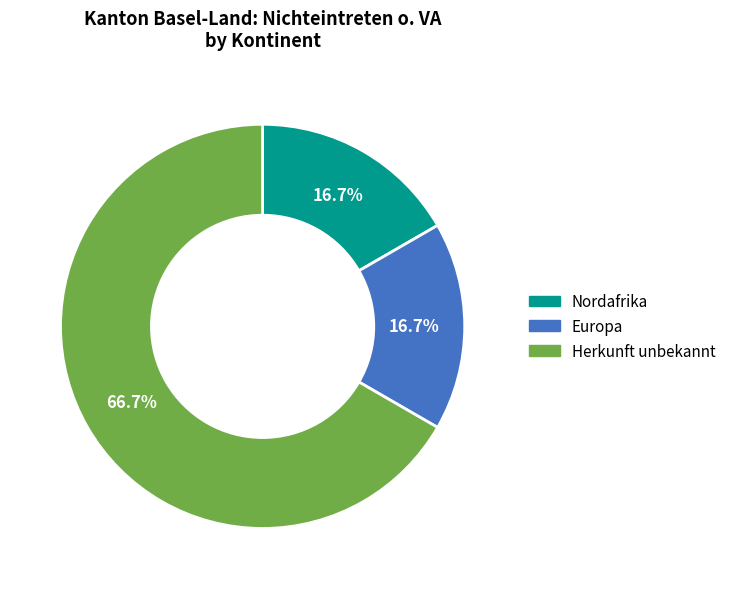

To the nearest percent, what is the difference between the largest and smallest slice percentages?

50%